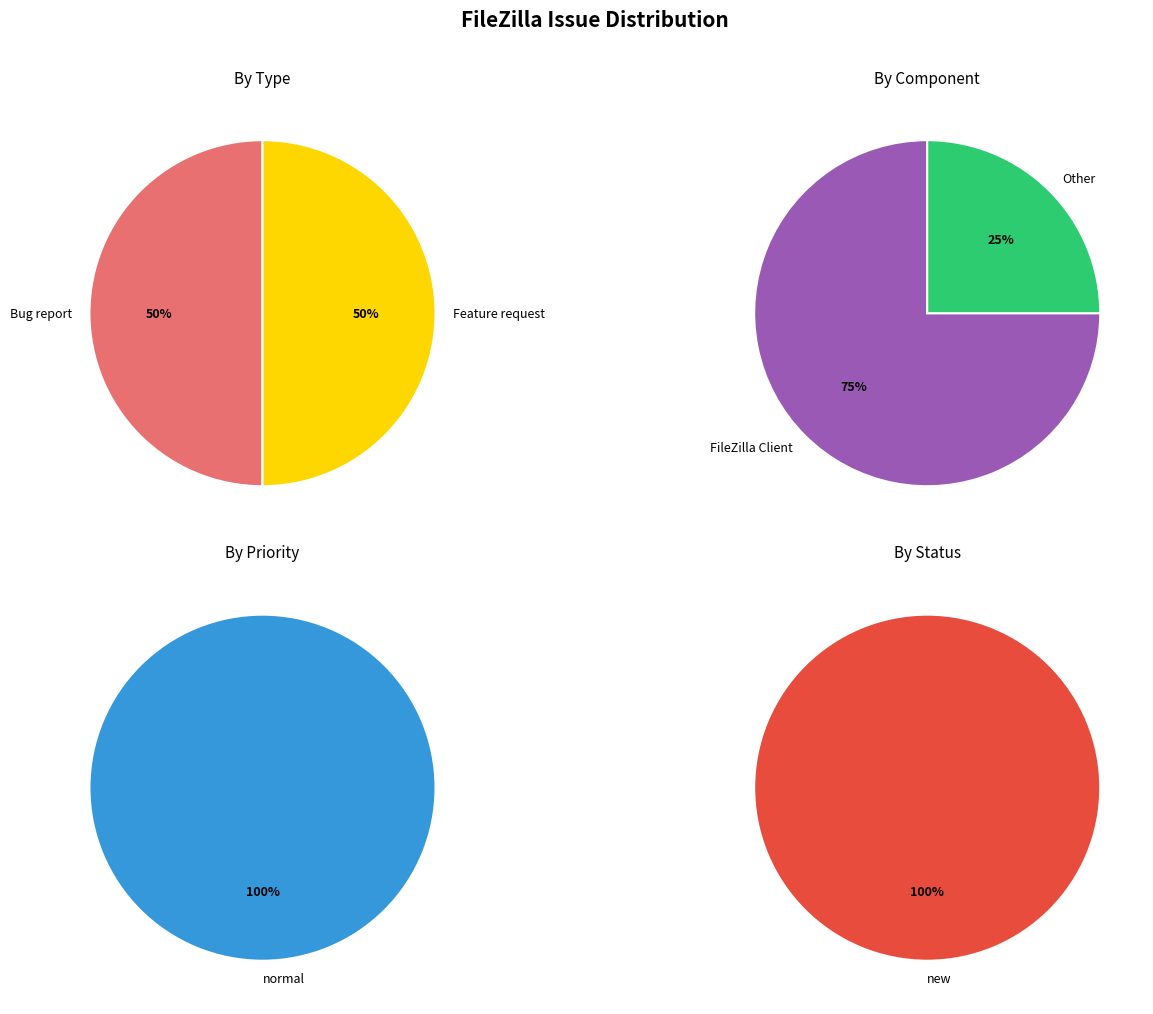

Which category has the biggest portion of the pie?

Feature request